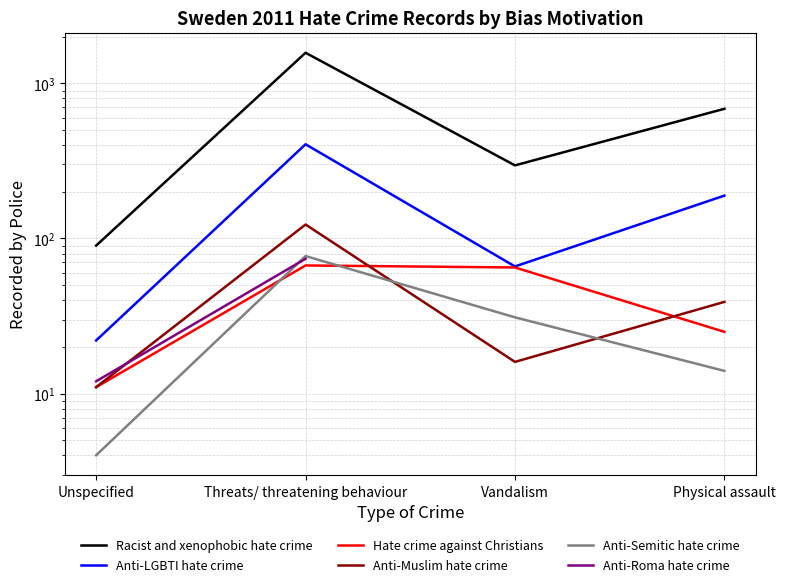

What is the difference between the maximum and minimum values in the Anti-LGBTI hate crime series?

383.0